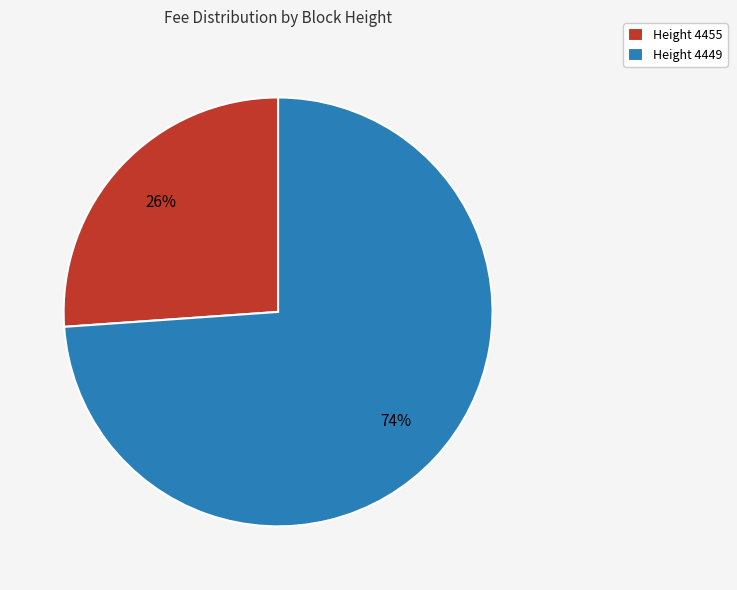

Count the number of slices in the pie.

2